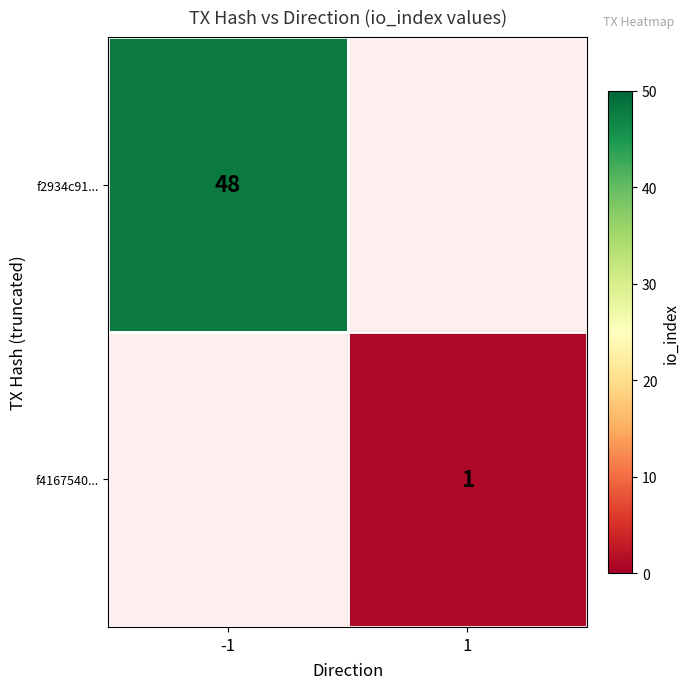

Is it true that f2934c91... equals 48 at -1?

True